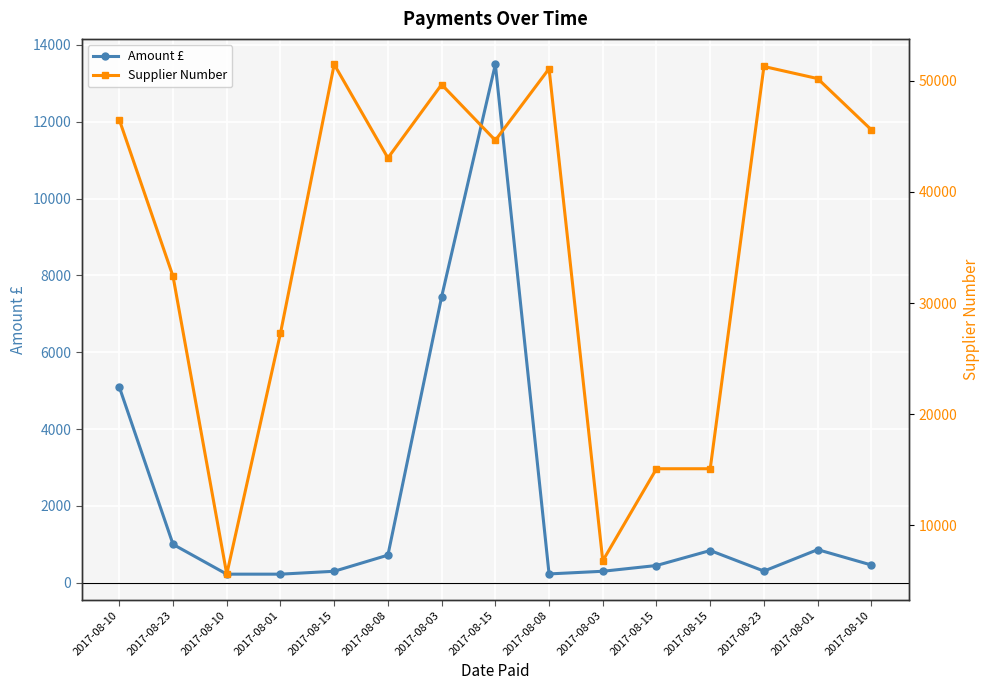

Rank the categories by Supplier Number value from lowest to highest.

2017-08-10, 2017-08-03, 2017-08-15, 2017-08-15, 2017-08-01, 2017-08-23, 2017-08-08, 2017-08-15, 2017-08-10, 2017-08-10, 2017-08-03, 2017-08-01, 2017-08-08, 2017-08-23, 2017-08-15